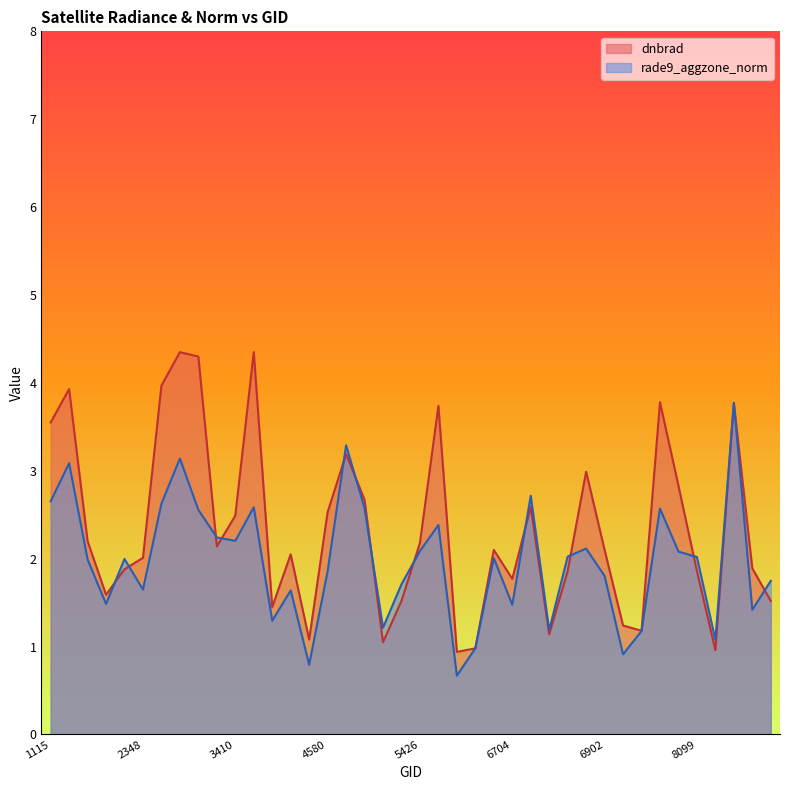

How many lines are shown in the chart?

2